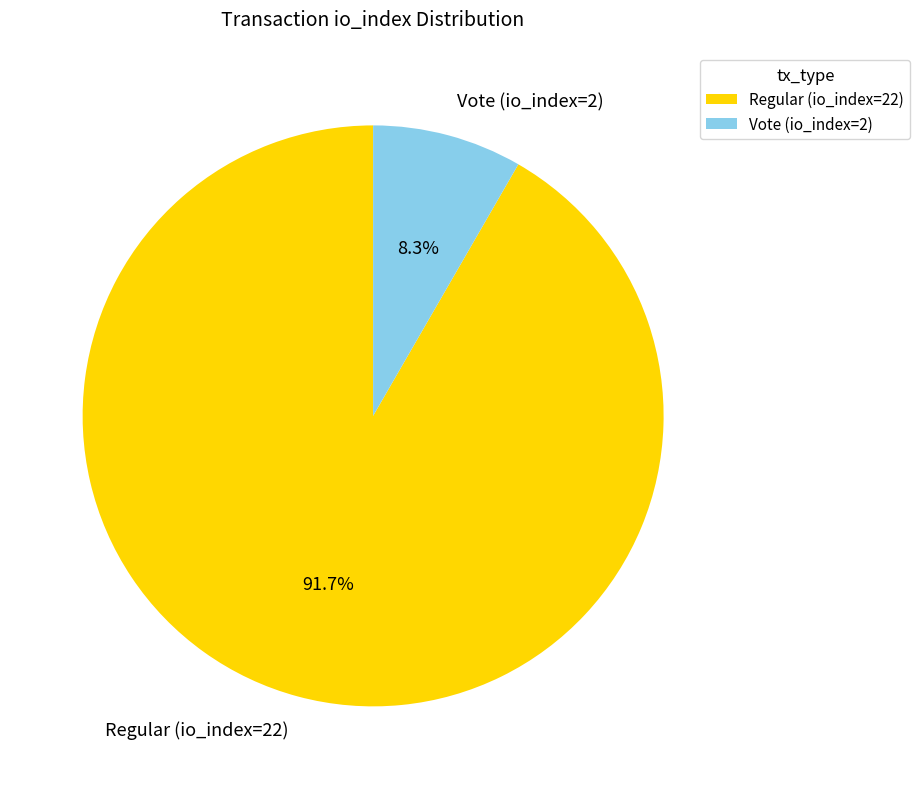

To the nearest percent, what is the difference between the largest and smallest slice percentages?

83%